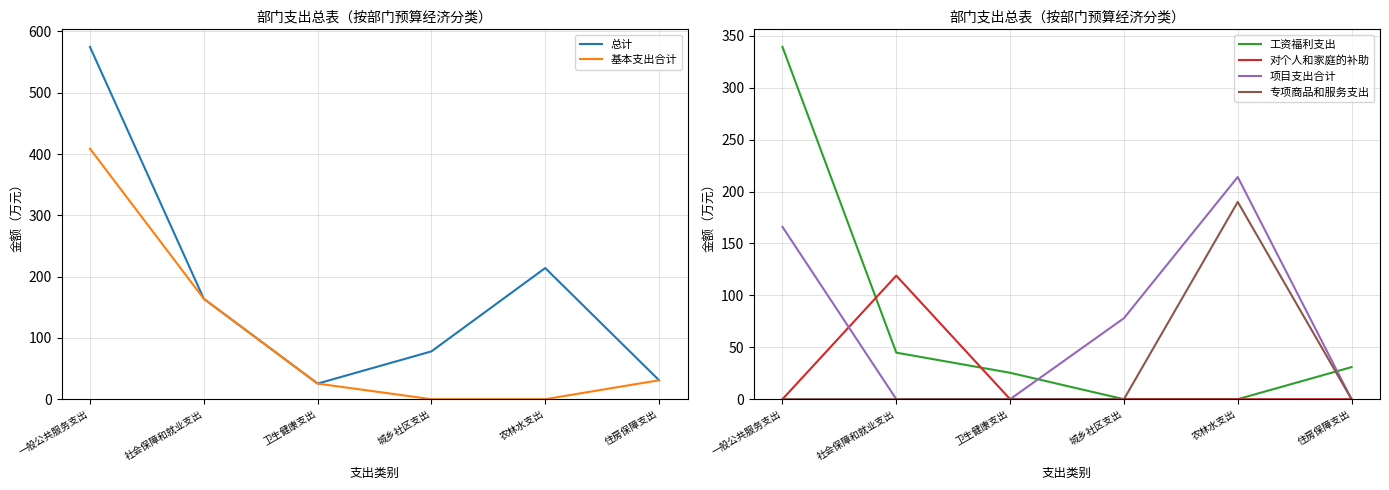

What is the sum of all 对个人和家庭的补助 values?

119.0